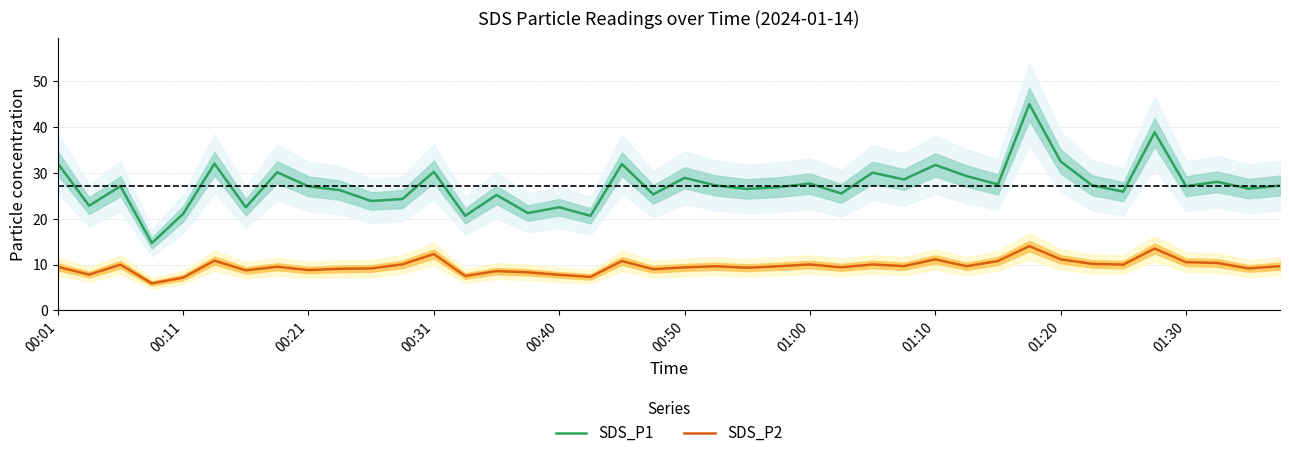

The SDS_P2 series shows 10.1 at 11. True or false?

True